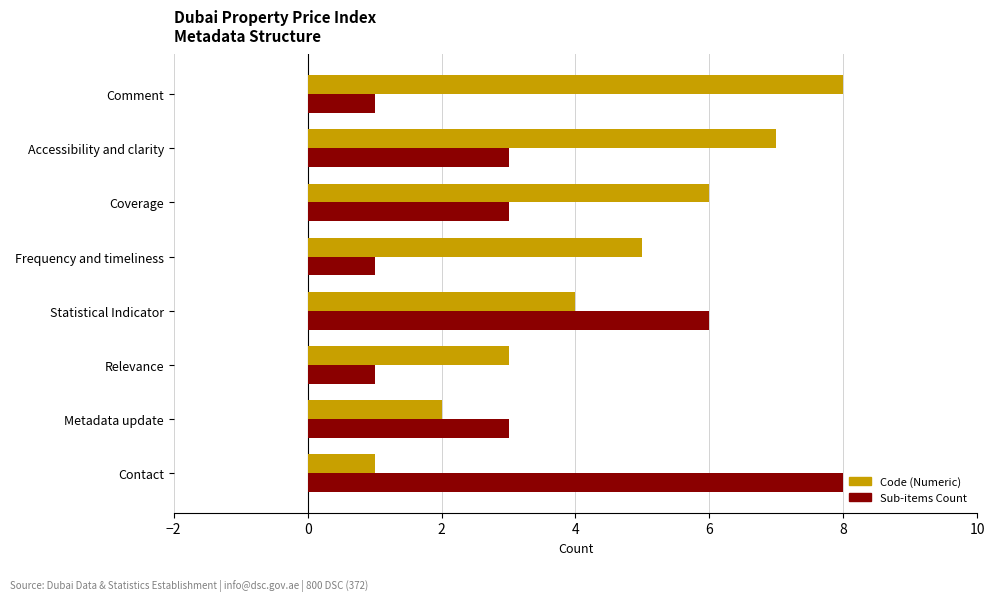

List the labels in order of Code (Numeric) value, largest first.

Comment, Accessibility and clarity, Coverage, Frequency and timeliness, Statistical Indicator, Relevance, Metadata update, Contact